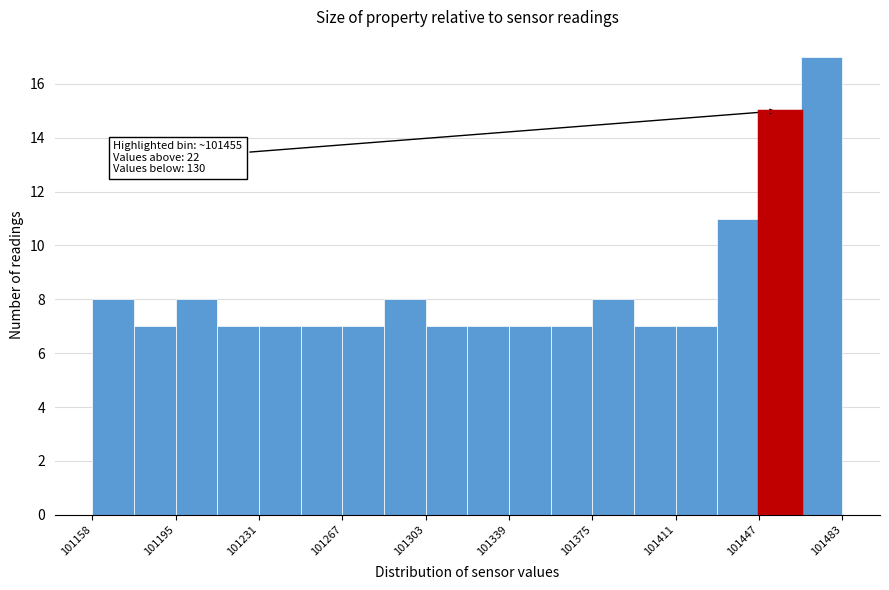

Around what value on the x-axis is the tallest bar? Give the approximate position of its centre, as read against the axis.

101475